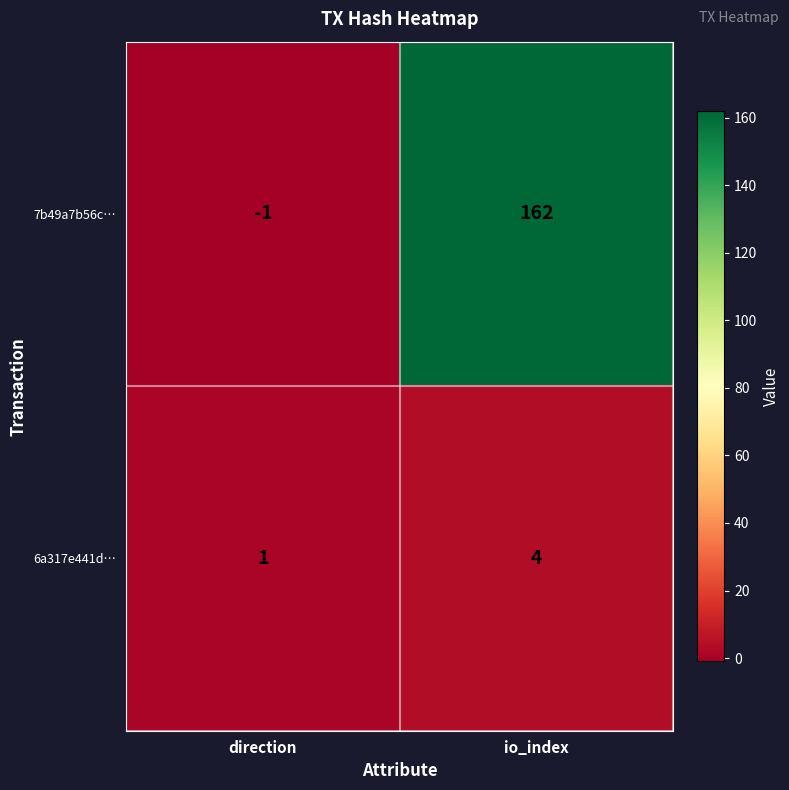

List the series in order of their peak value, lowest first.

6a317e441d…, 7b49a7b56c…